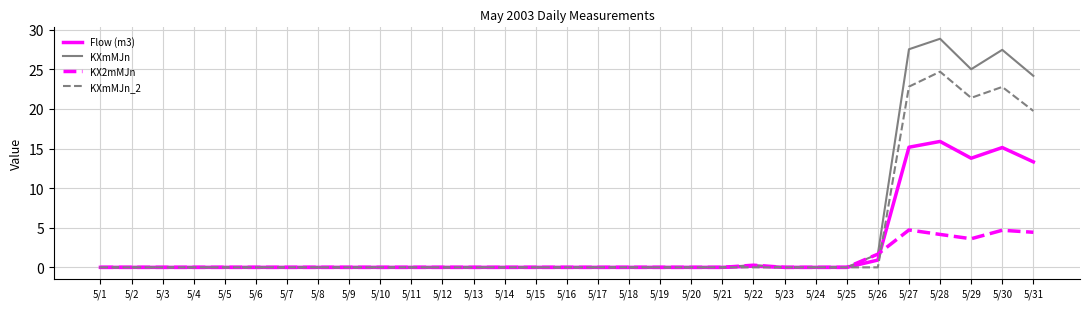

Rank the series by their average value, from highest to lowest.

KXmMJn, KXmMJn_2, Flow (m3), KX2mMJn